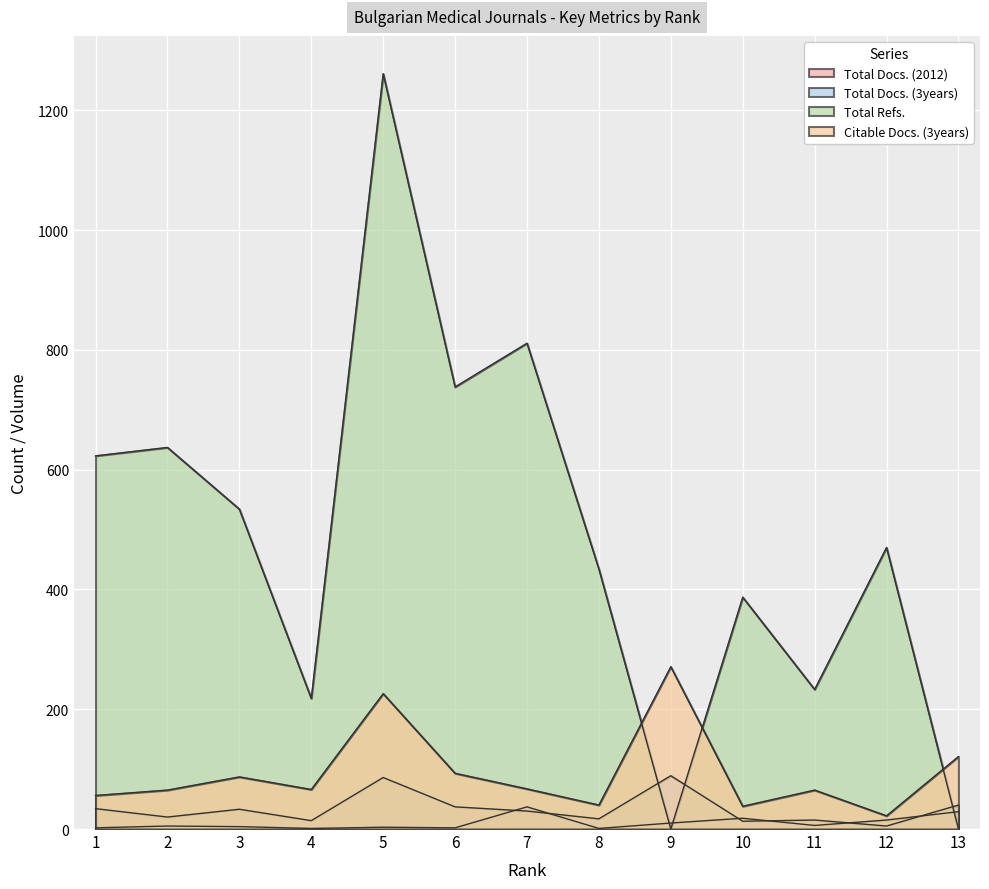

How many positive values does the Total Refs. series have?

11